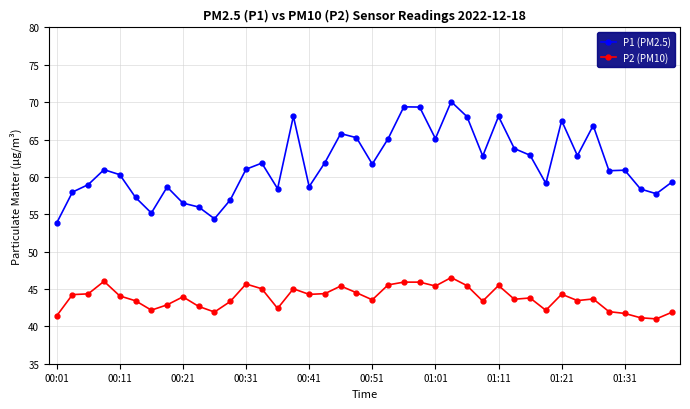

True or false: P2 (PM10) and P1 (PM2.5) cross at least once.

False